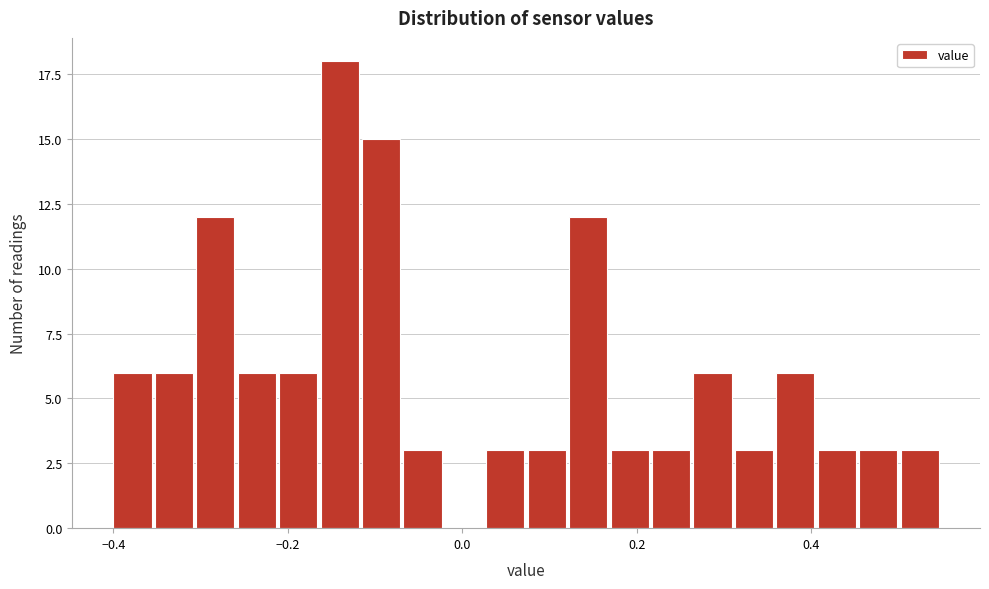

Read against the x-axis, roughly where is the centre of the tallest bar?

-0.14